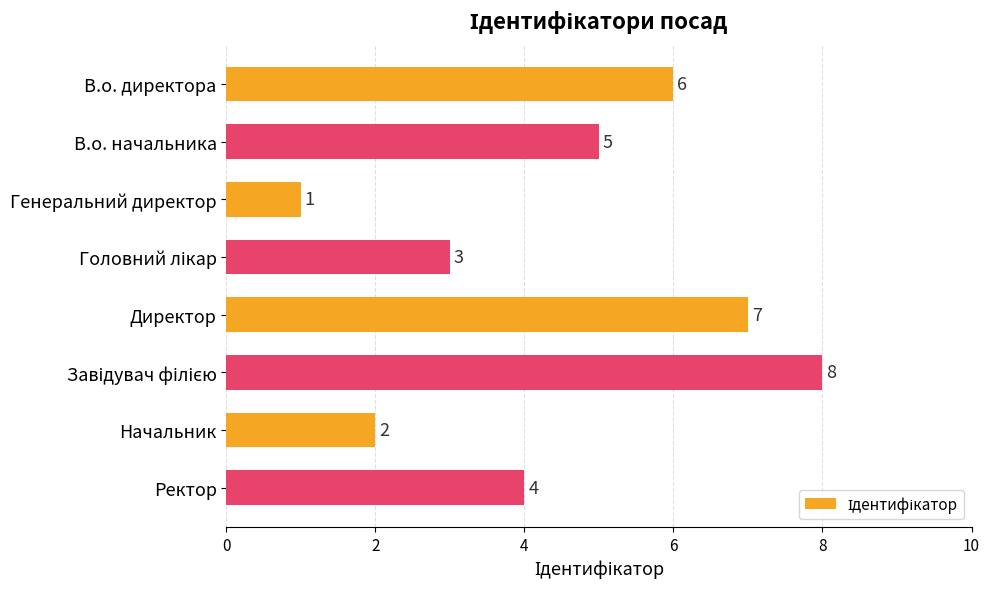

What is the difference between the maximum and minimum values?

7